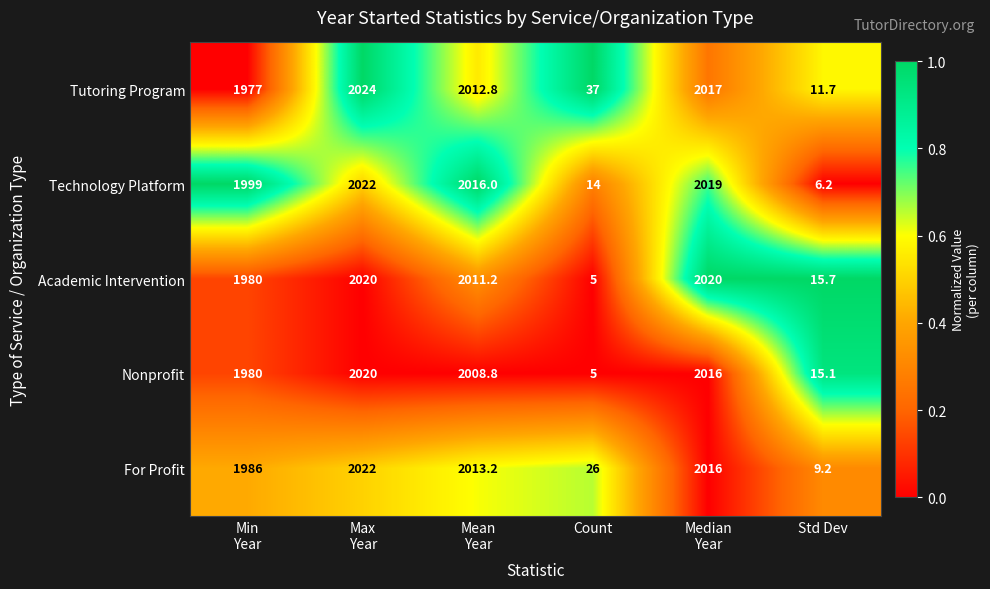

What is the total value across all series at Mean
Year?

10062.0